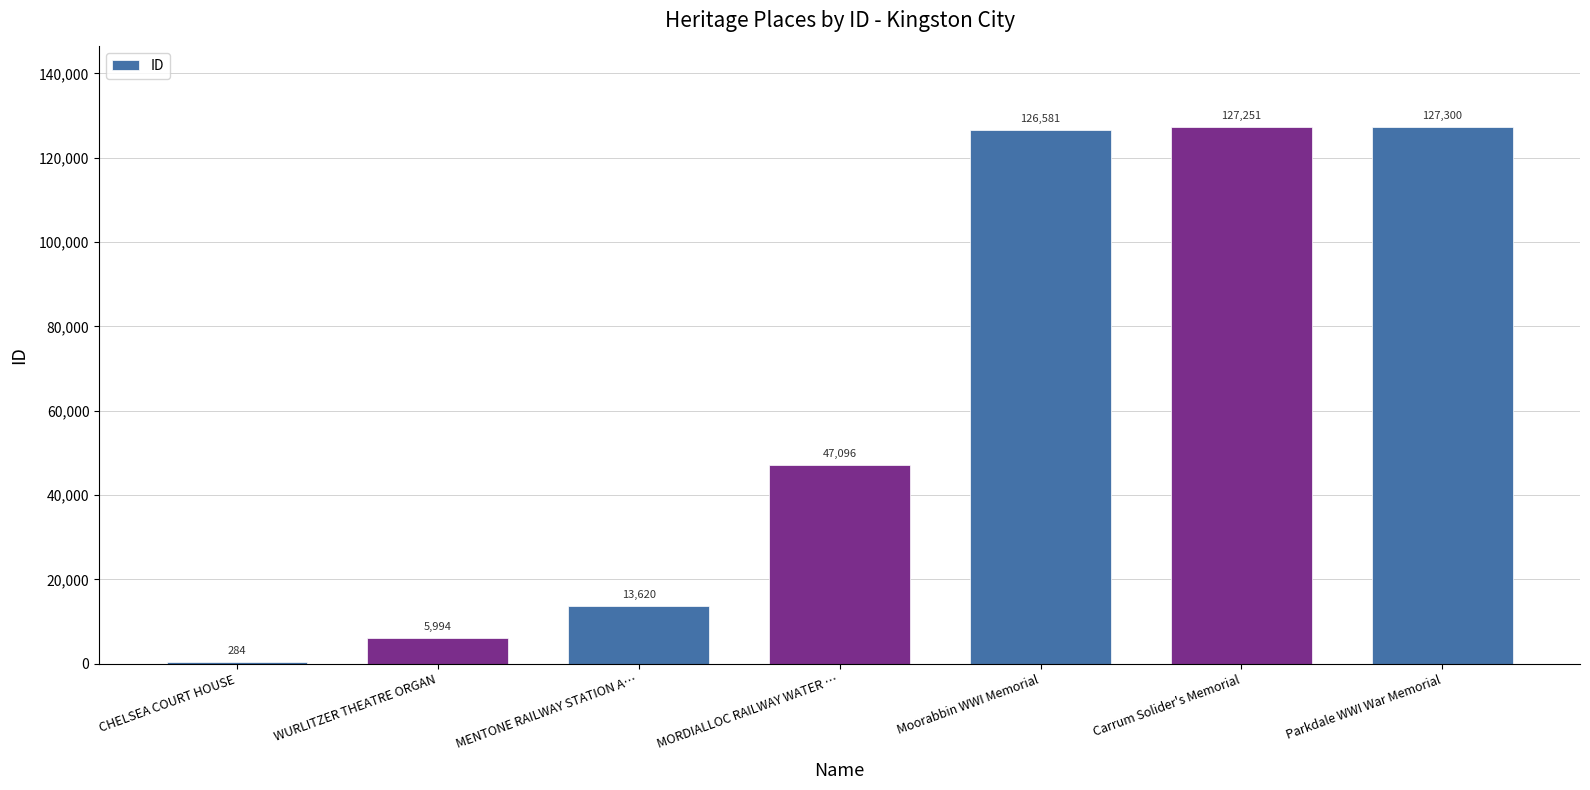

Count the number of data series in this chart.

1